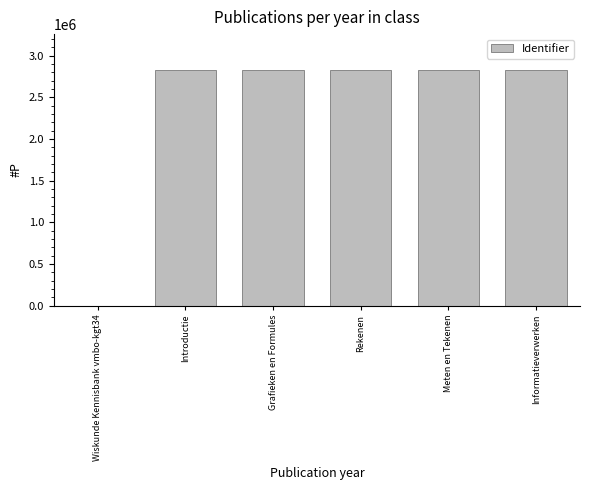

What is the ratio of the value at Grafieken en Formules to the value at Meten en Tekenen?

1.0